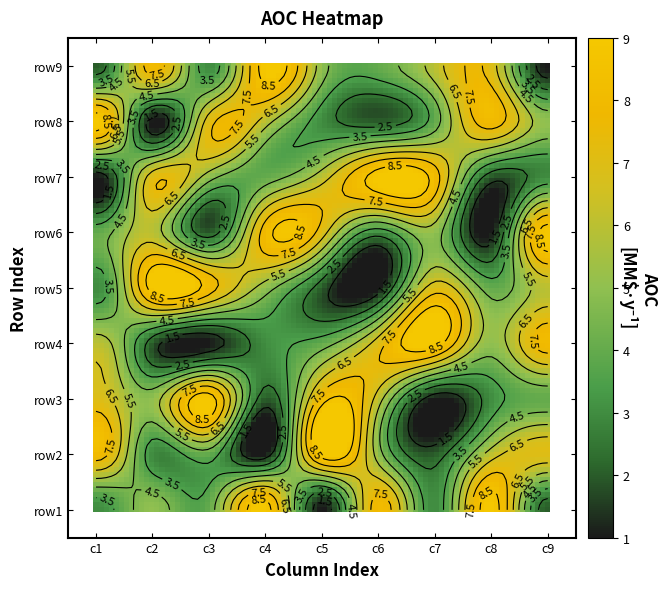

What is the difference between the maximum and minimum values in the row2 series?

8